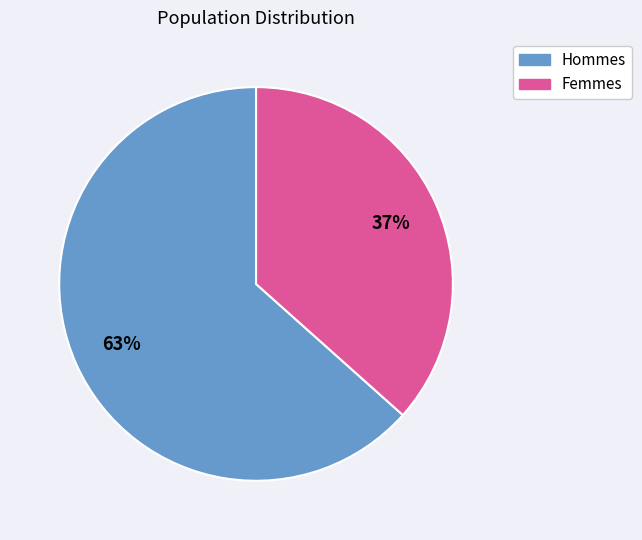

Is there any slice that represents more than half of the pie?

Yes